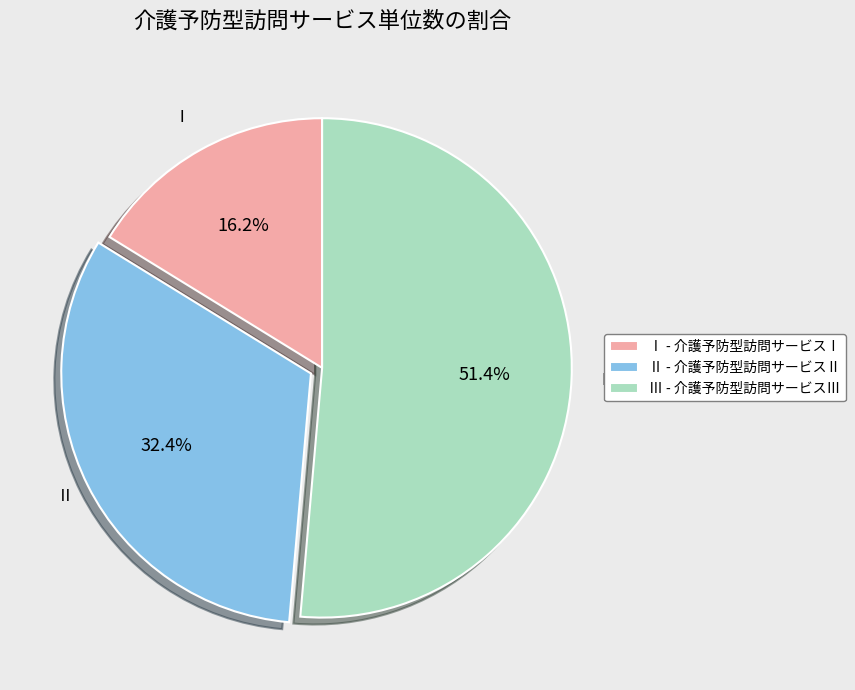

What is the smallest slice in the pie chart?

Ⅰ - 介護予防型訪問サービスⅠ